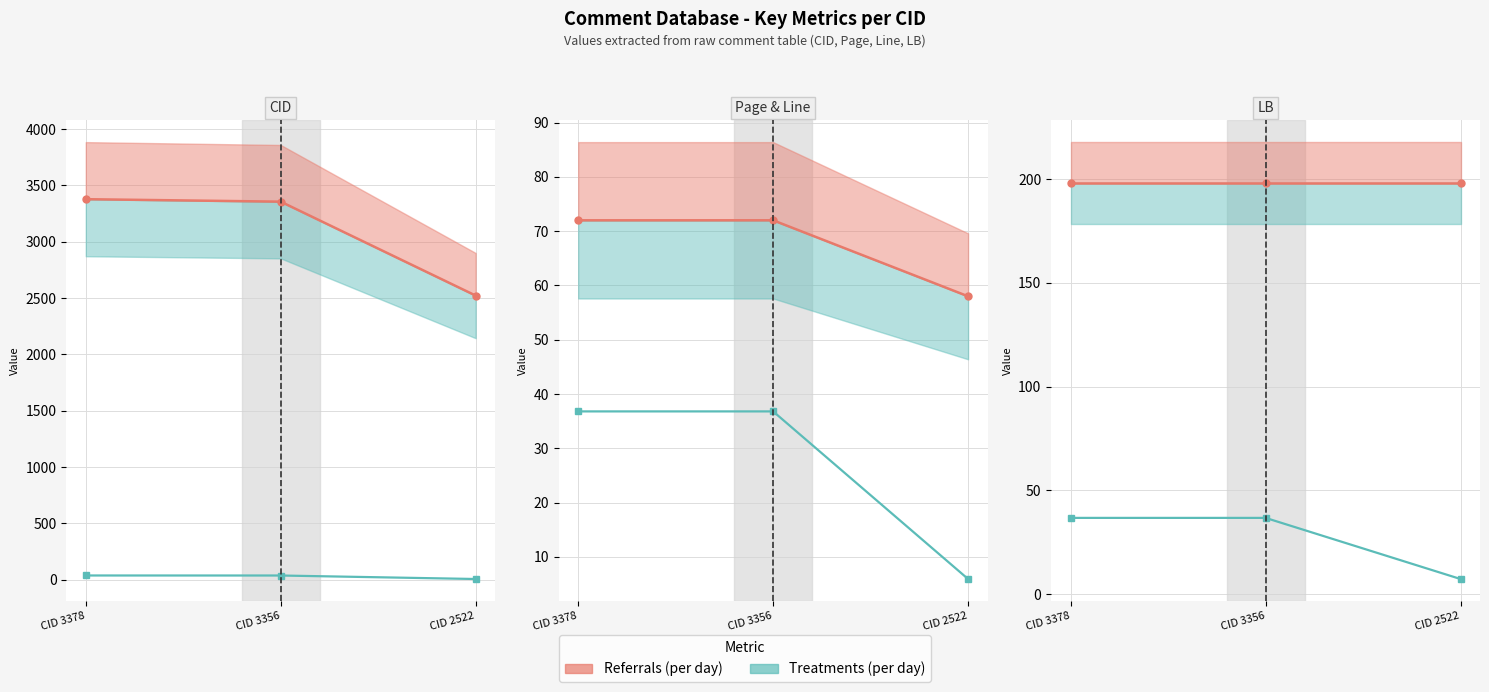

What is the sum of the LB (Referrals per day) values at CID 2522 and CID 3378?

396.0